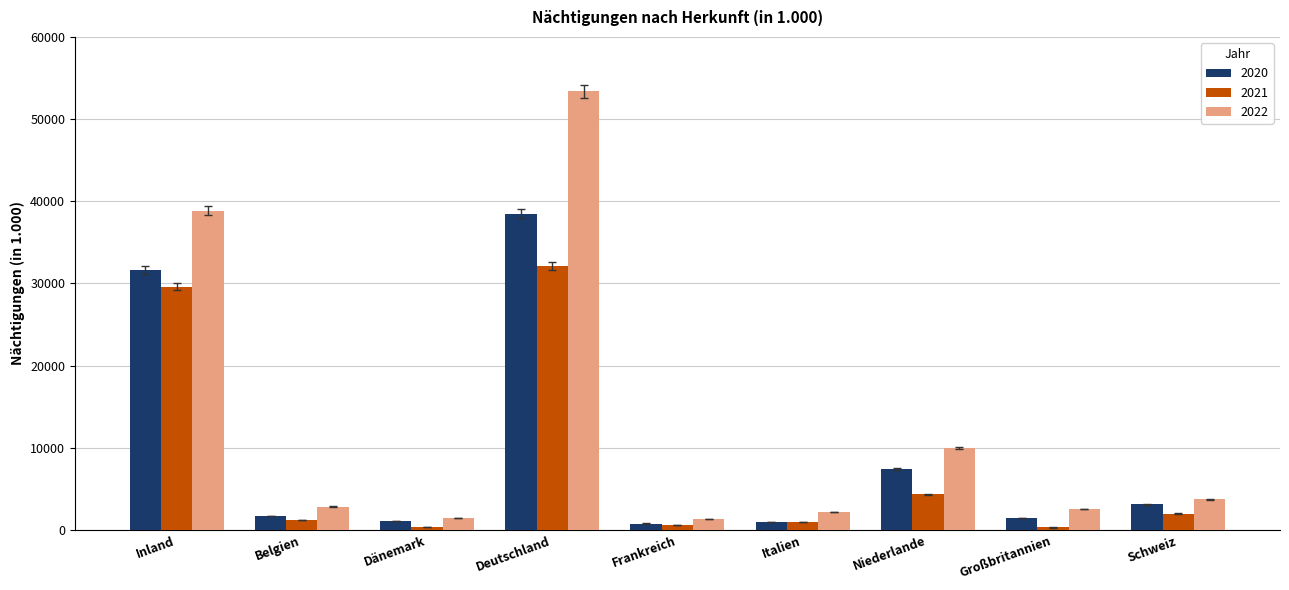

How many groups of bars are there?

9